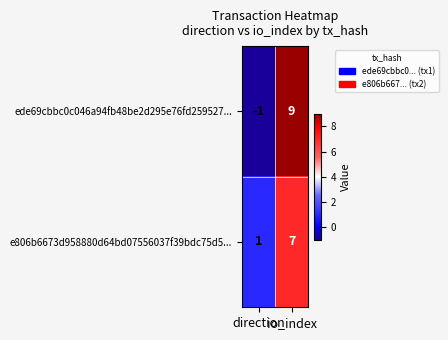

At how many categories does at least one series exceed 4?

1